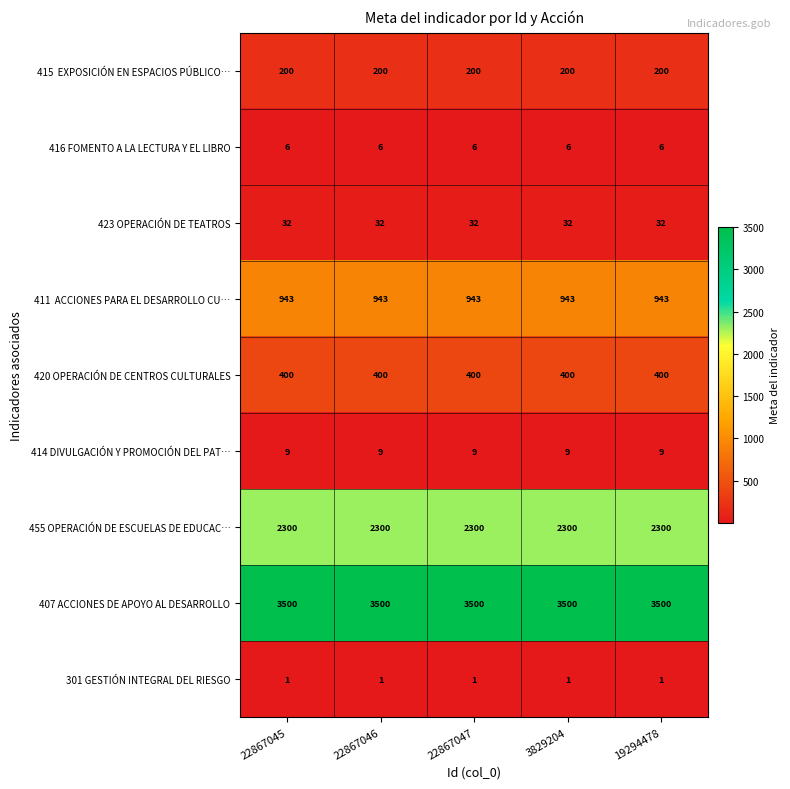

What is the total value across all series at 22867045?

7391